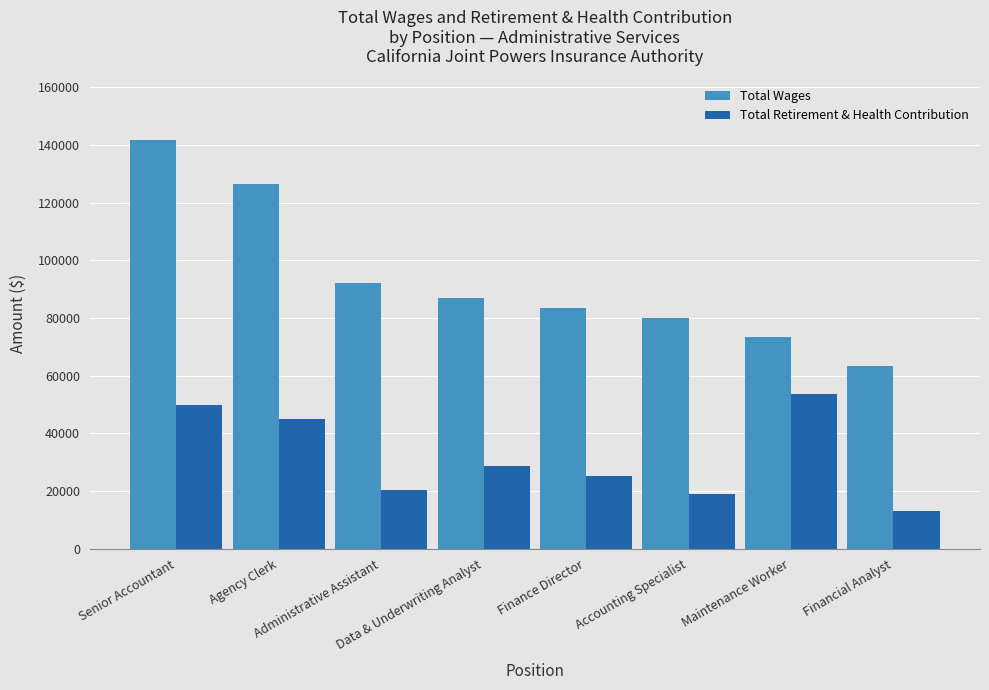

What are all the series names shown in the legend?

Total Wages, Total Retirement & Health Contribution